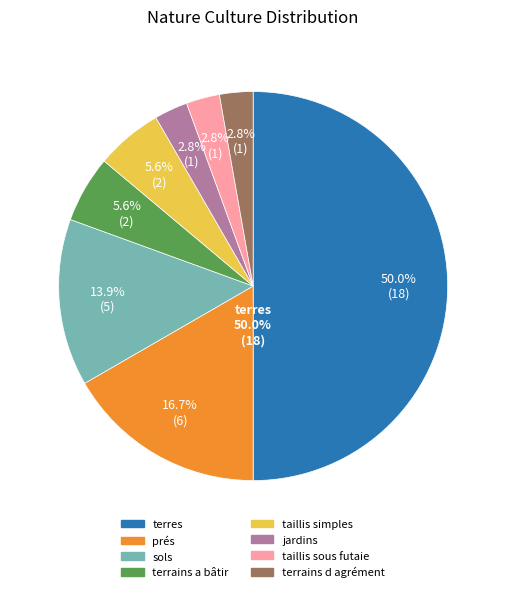

Approximately how many times larger is the value at sols compared to prés?

0.8